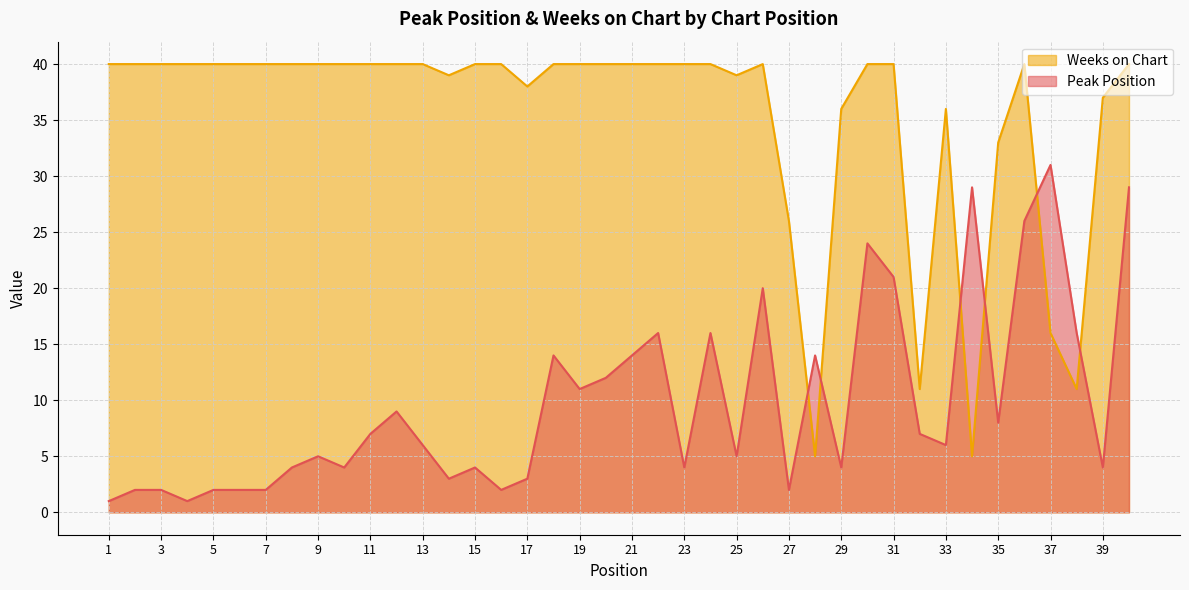

The value of Weeks on Chart at 20 is 64. True or false?

False